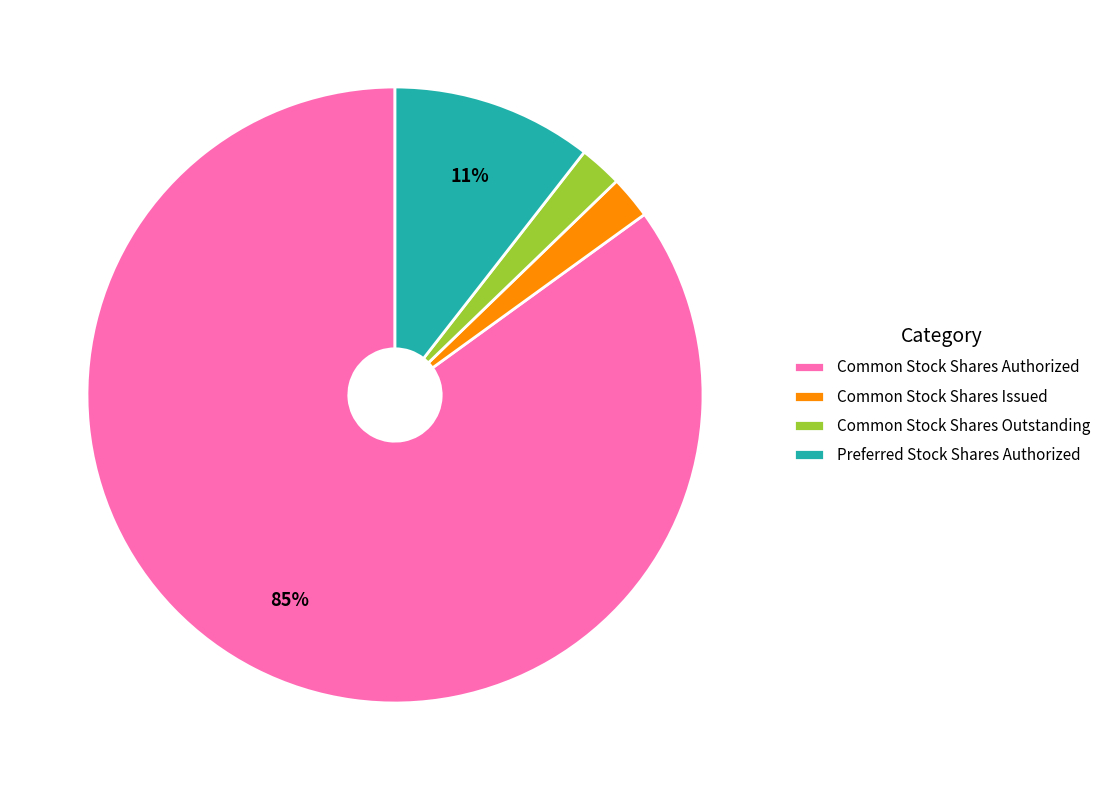

What percentage is the Preferred Stock Shares Authorized slice, to the nearest percent?

11%